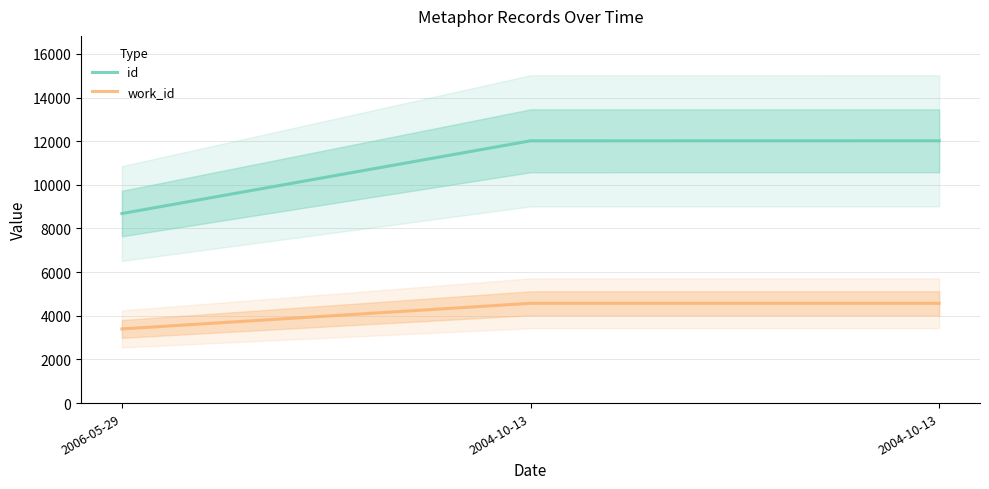

What is the minimum value for work_id?

3398